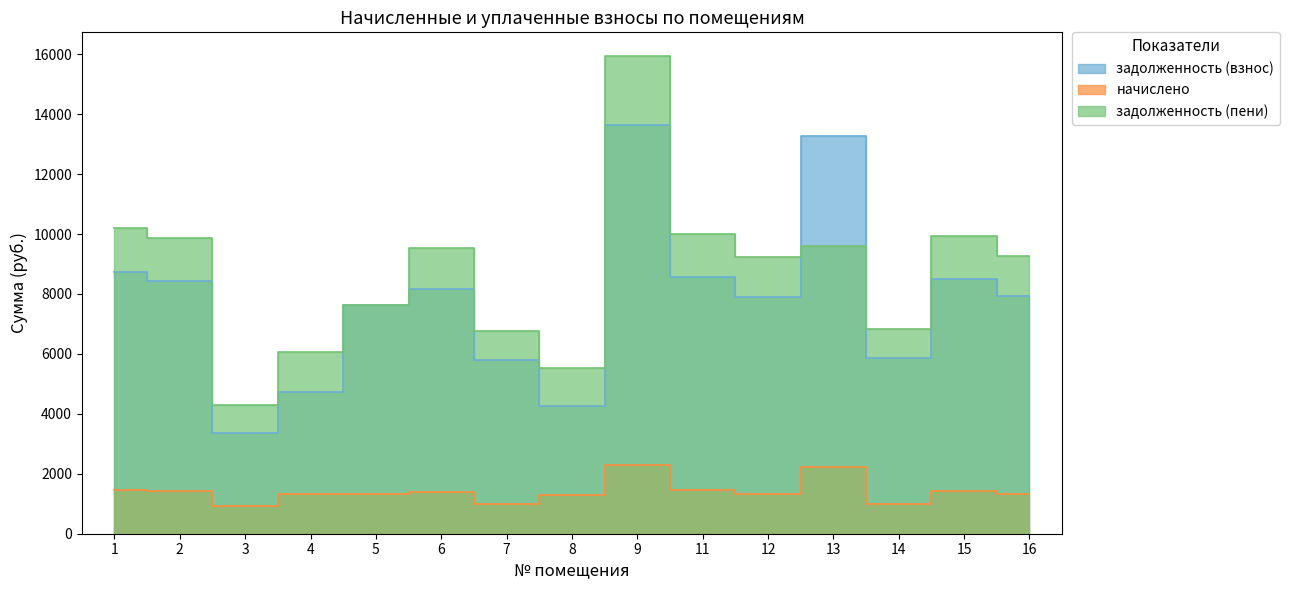

True or false: задолженность (взнос) and начислено intersect in this chart.

False